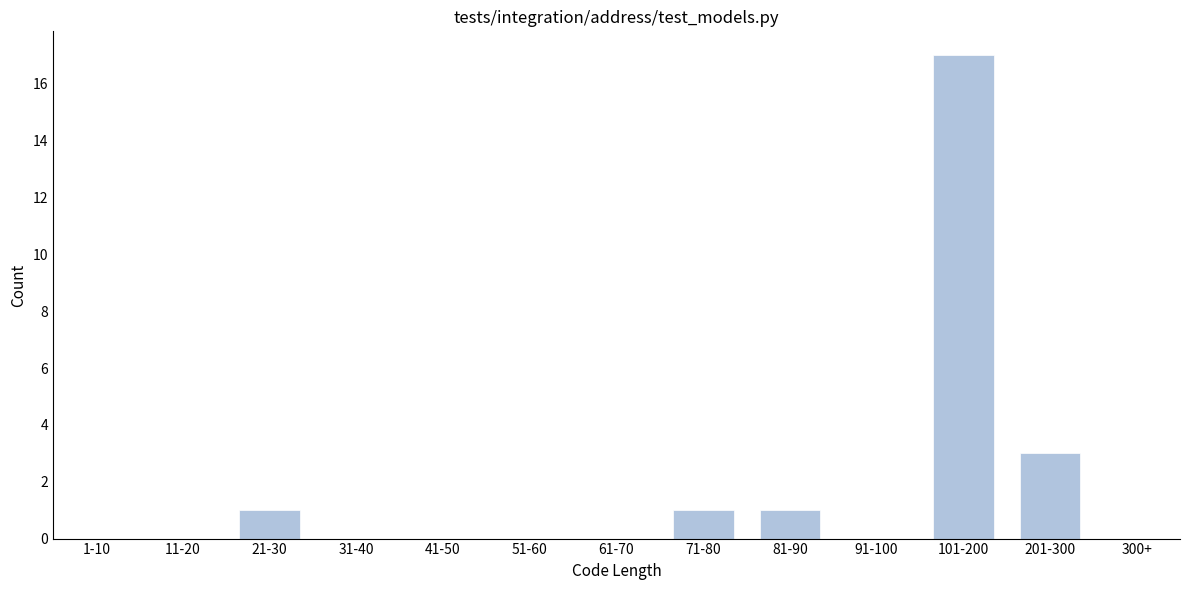

Reading left to right, extract all data points from this chart.

1-10=0	11-20=0	21-30=1	31-40=0	41-50=0	51-60=0	61-70=0	71-80=1	81-90=1	91-100=0	101-200=17	201-300=3	300+=0